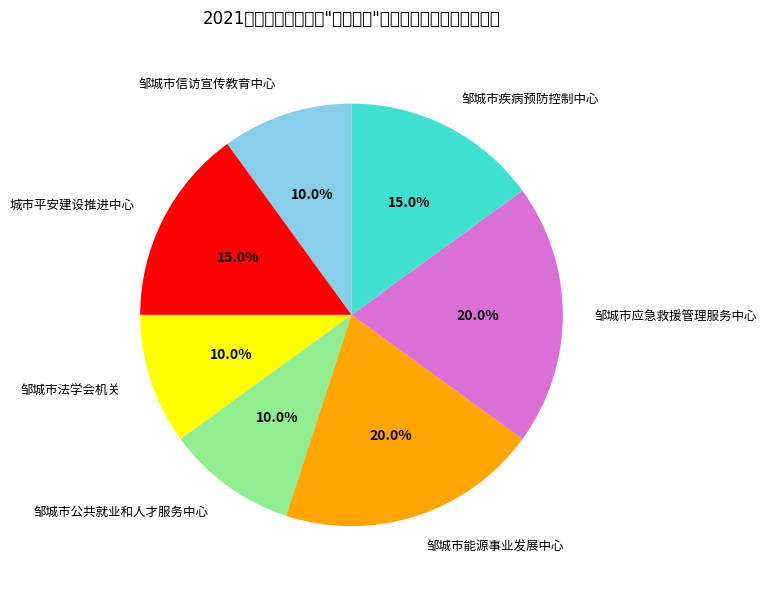

The 邹城市能源事业发展中心 slice represents 13% of the pie. True or false?

False